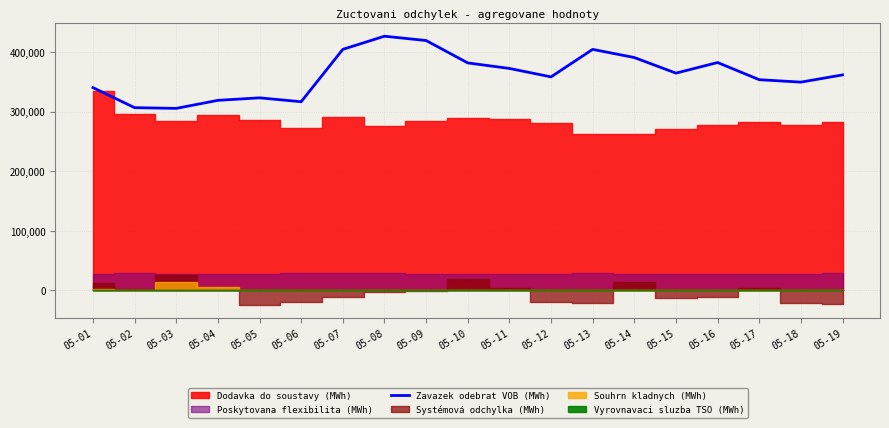

What is the value of the 6th point from the left?

316730.6